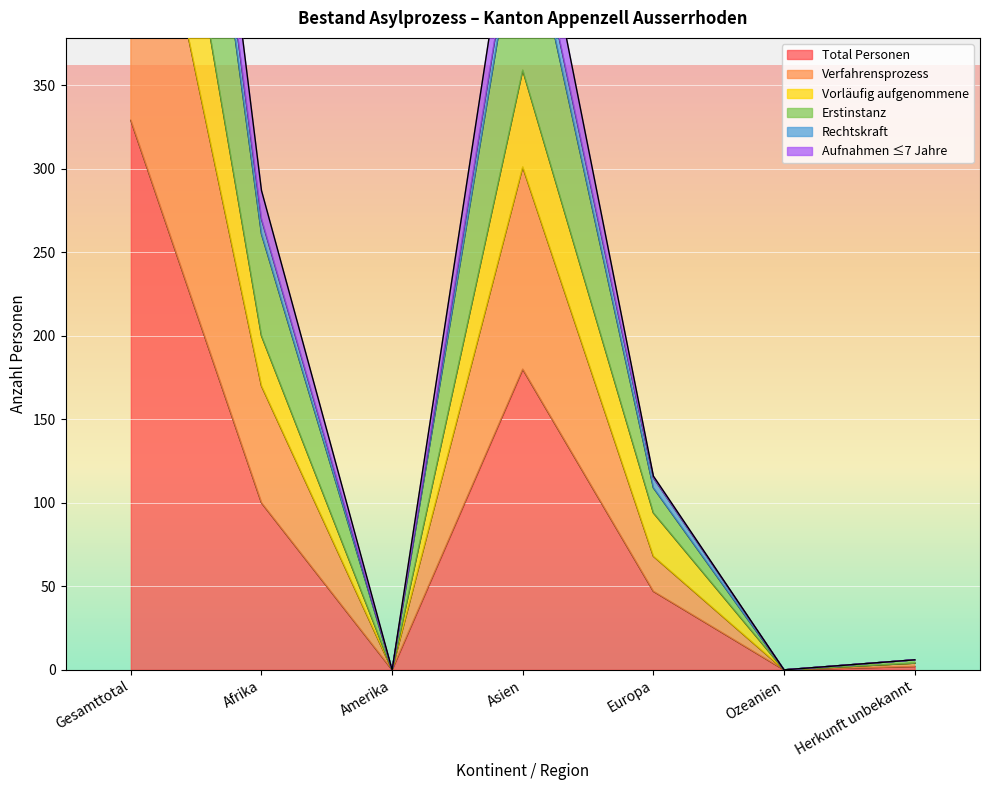

At which category does Vorläufig aufgenommene reach its first local peak?

Asien